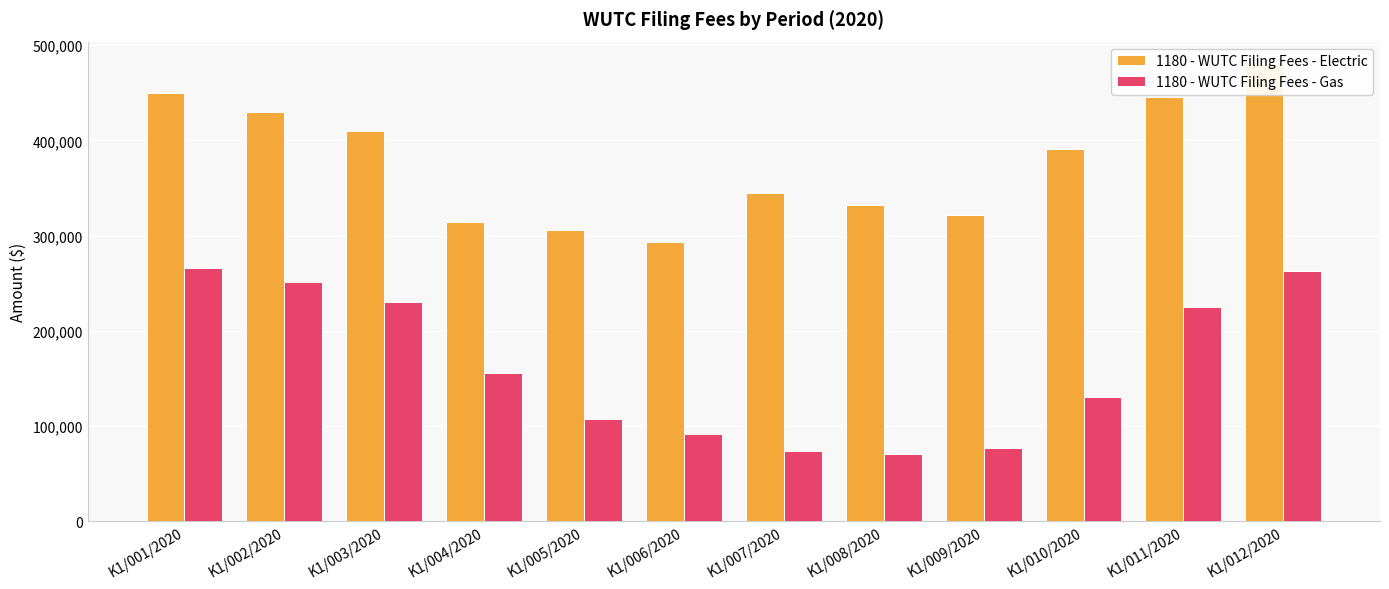

How many values in the 1180 - WUTC Filing Fees - Electric series exceed 390422?

5